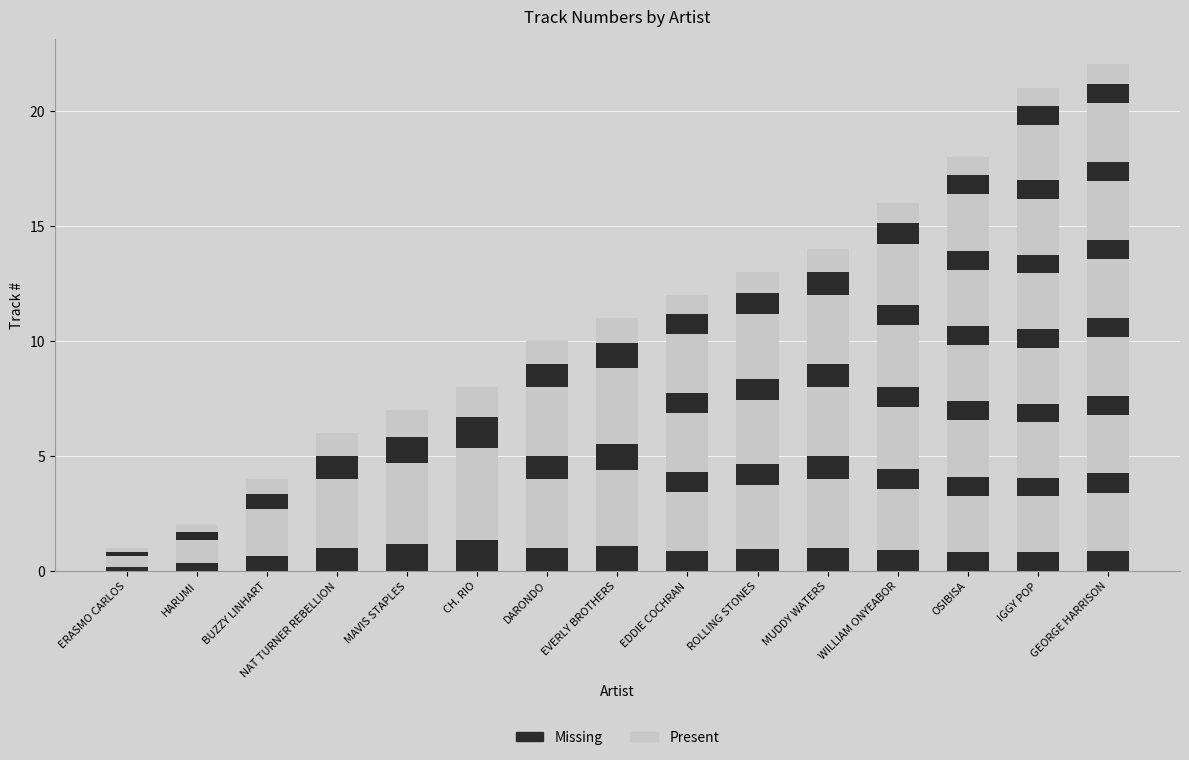

Which has a higher value, EVERLY BROTHERS or BUZZY LINHART?

EVERLY BROTHERS